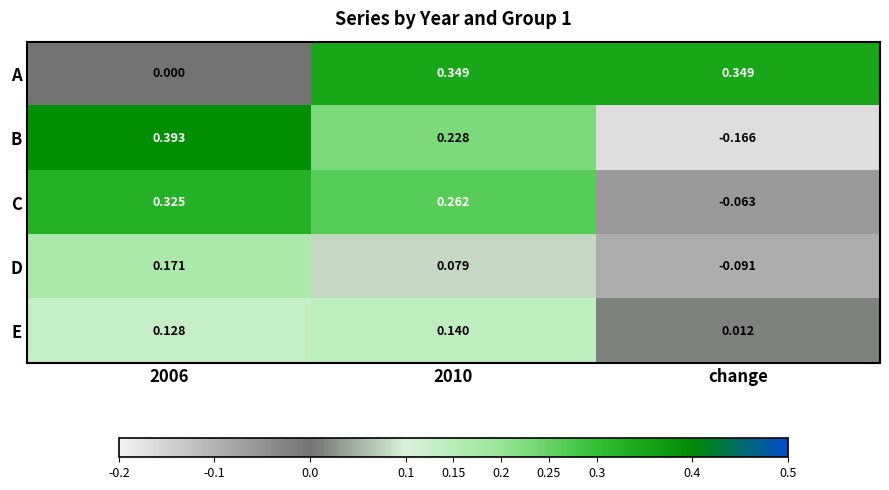

Rank the series at change from lowest to highest value.

B, D, C, E, A